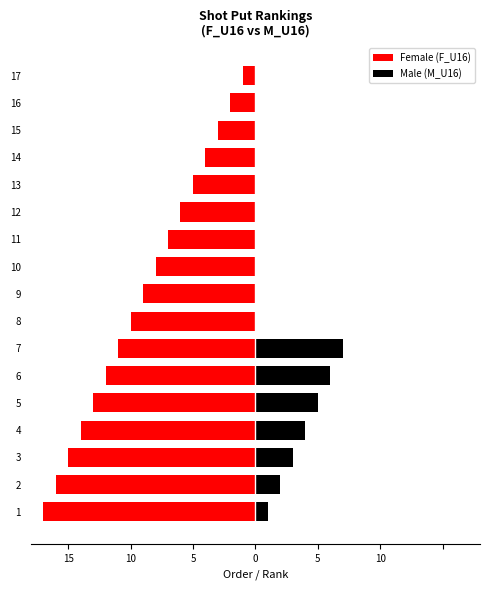

At 16, list the series in order from largest to smallest.

Male (M_U16), Female (F_U16)